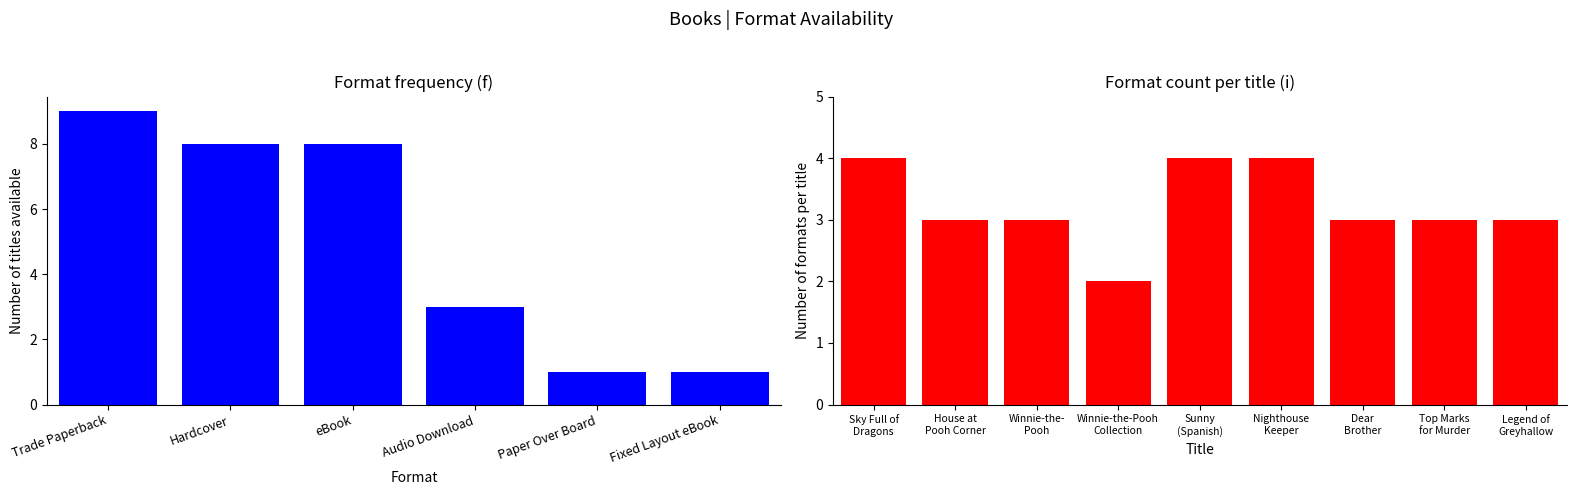

What is the change in value from Sky Full of Dragons to Winnie-the-Pooh Collection?

-2